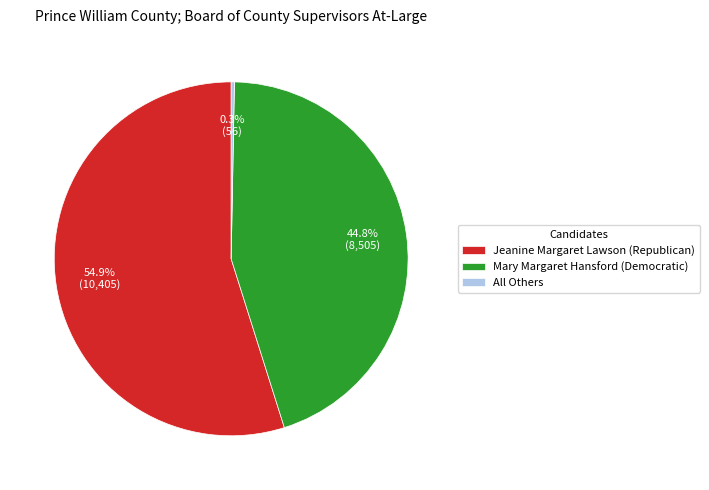

Do Mary Margaret Hansford (Democratic) and All Others together represent more than half of the pie?

No